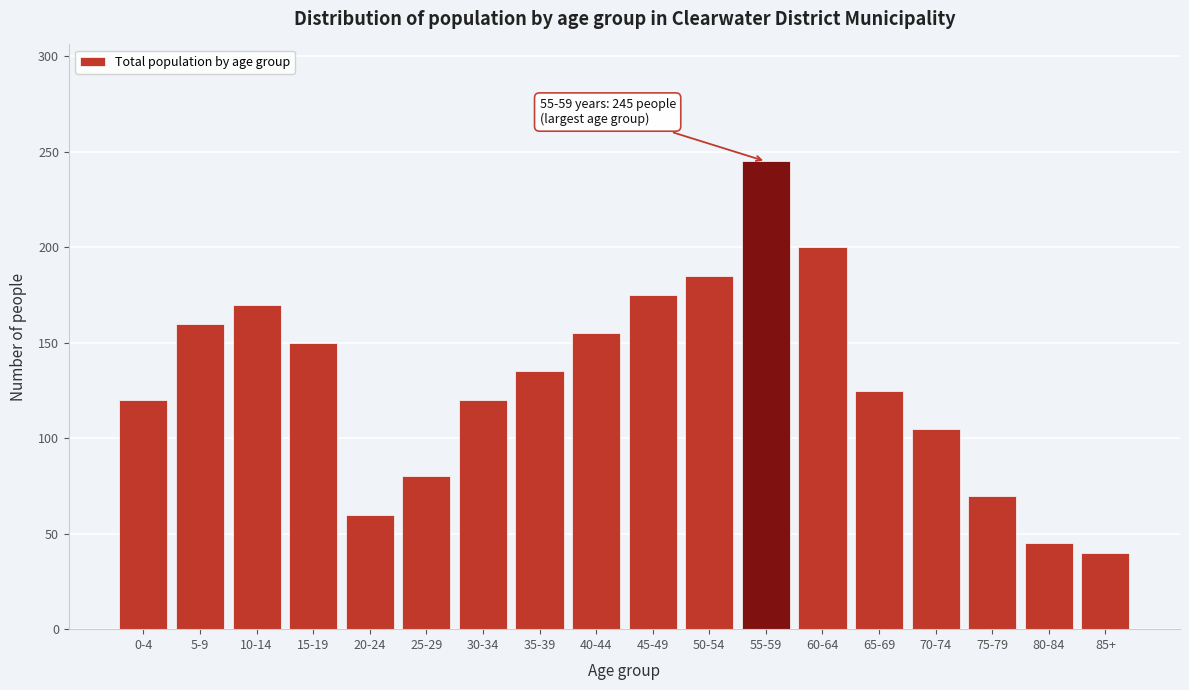

Reading right to left, what are all the values shown in this chart?

40	45	70	105	125	200	245	185	175	155	135	120	80	60	150	170	160	120